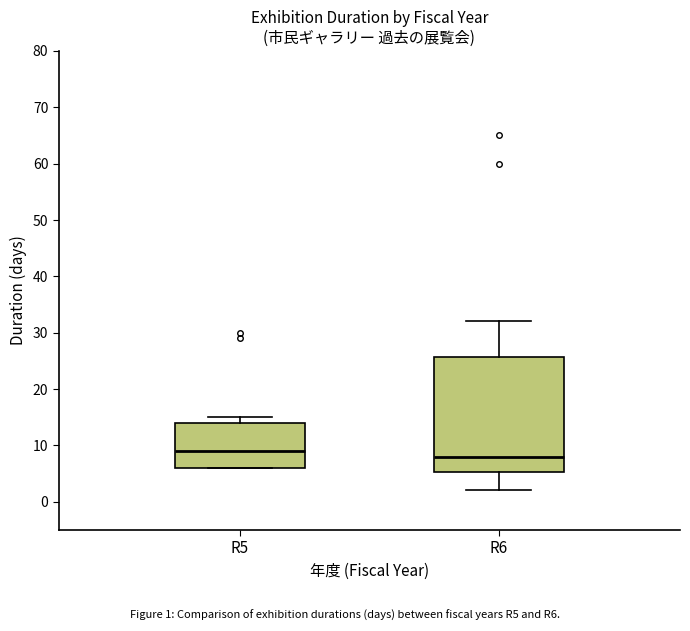

Comparing the boxes themselves (not the whiskers), which one is the tallest?

R6